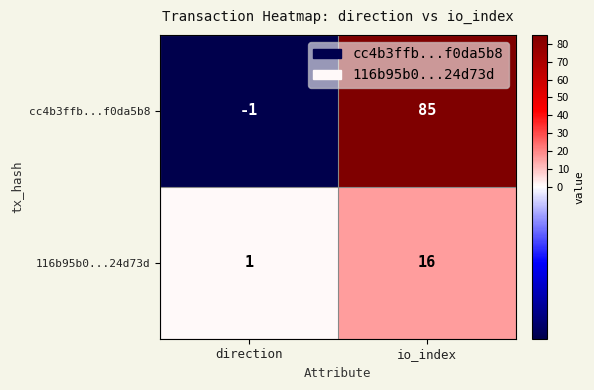

At which label is 116b95b0...24d73d closest to 8?

direction